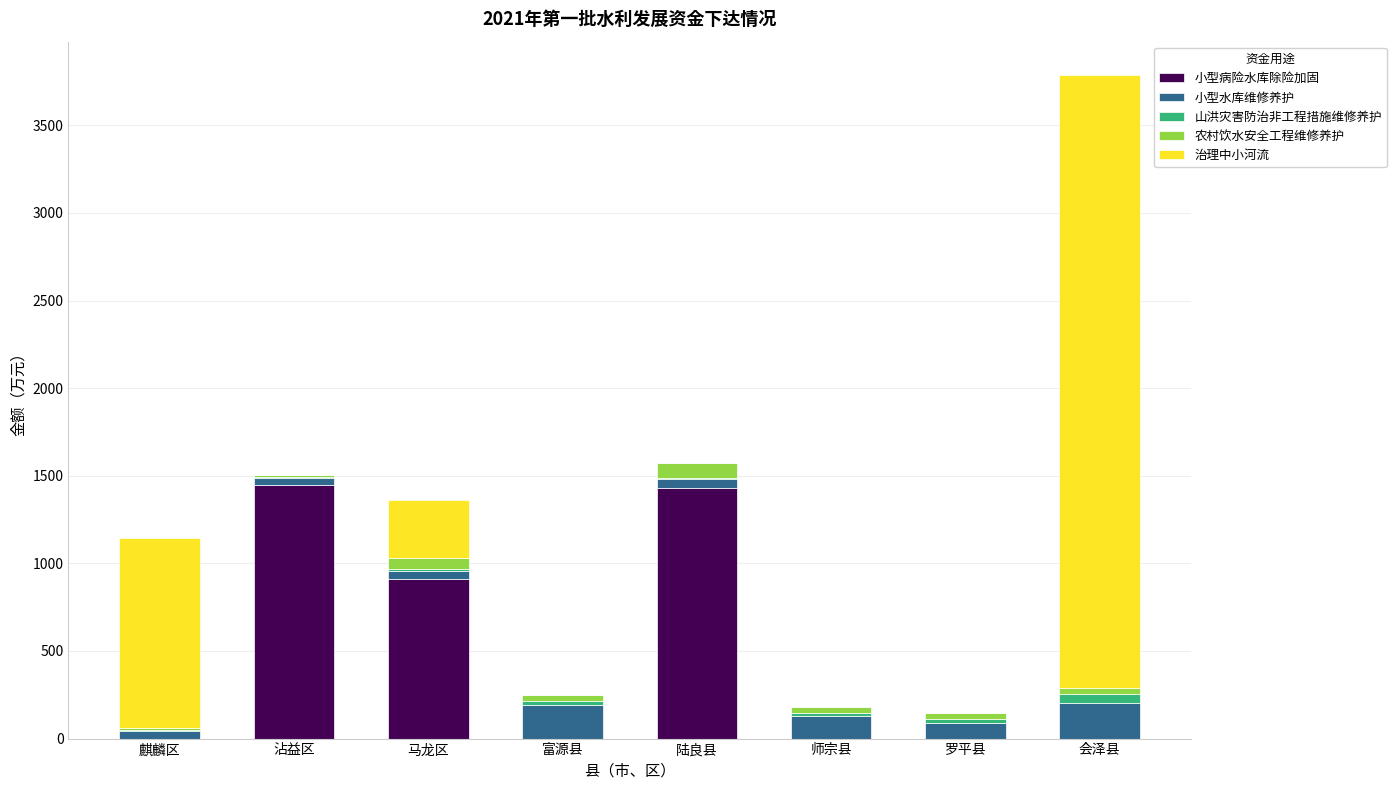

What is the highest value of the 小型病险水库除险加固 series?

1450